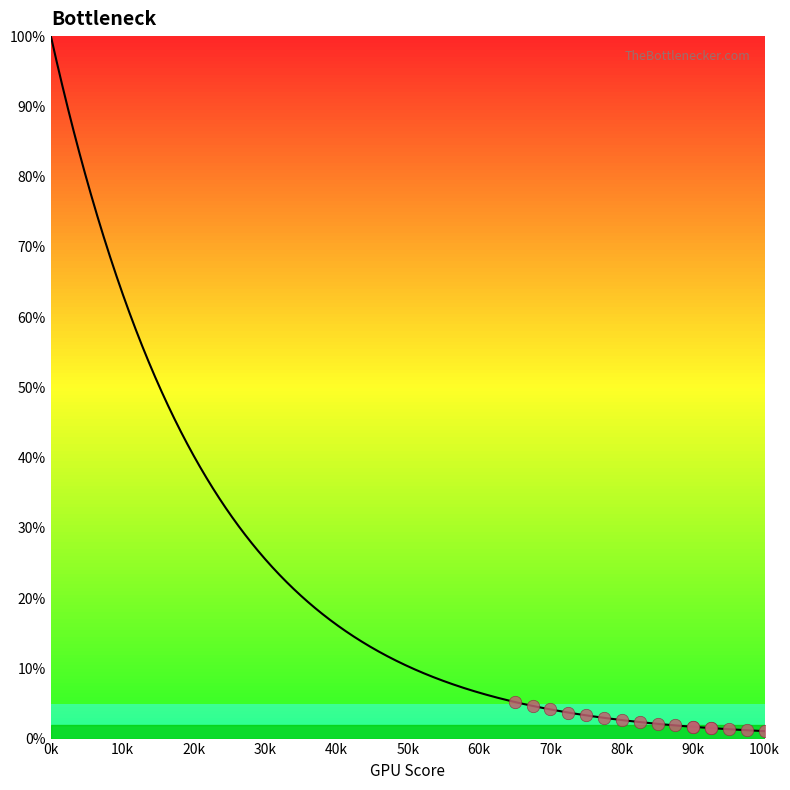

What is the ratio of the value at 4 to the value at 5?

1.0